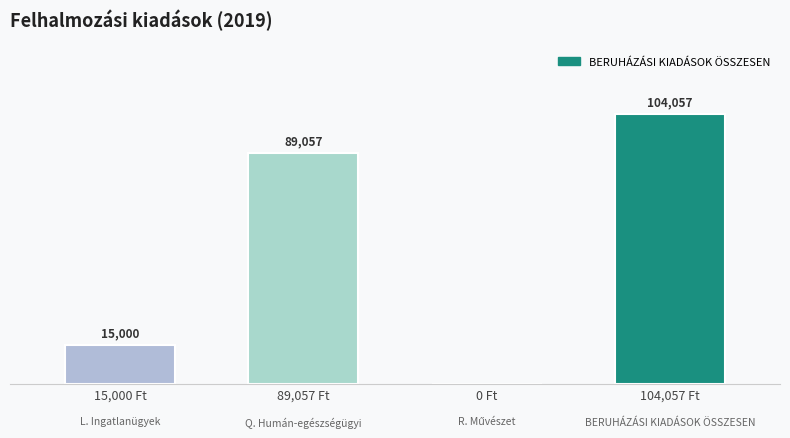

Where is the data nearest to the value 52028?

15,000 Ft